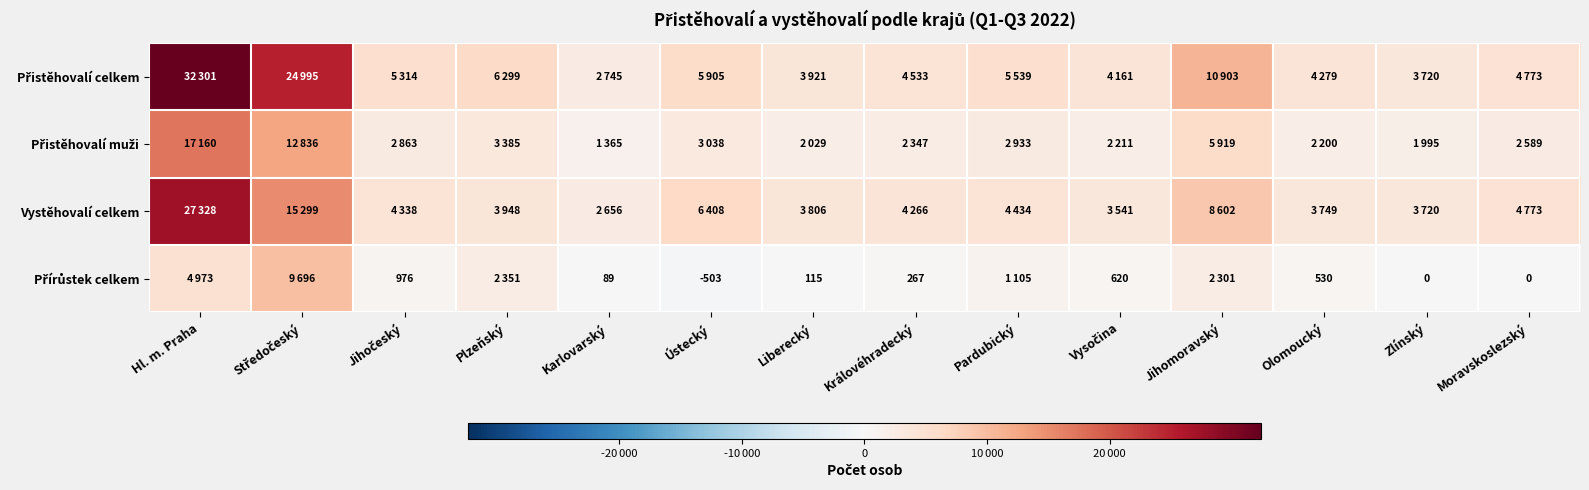

How many series are shown in this chart?

4